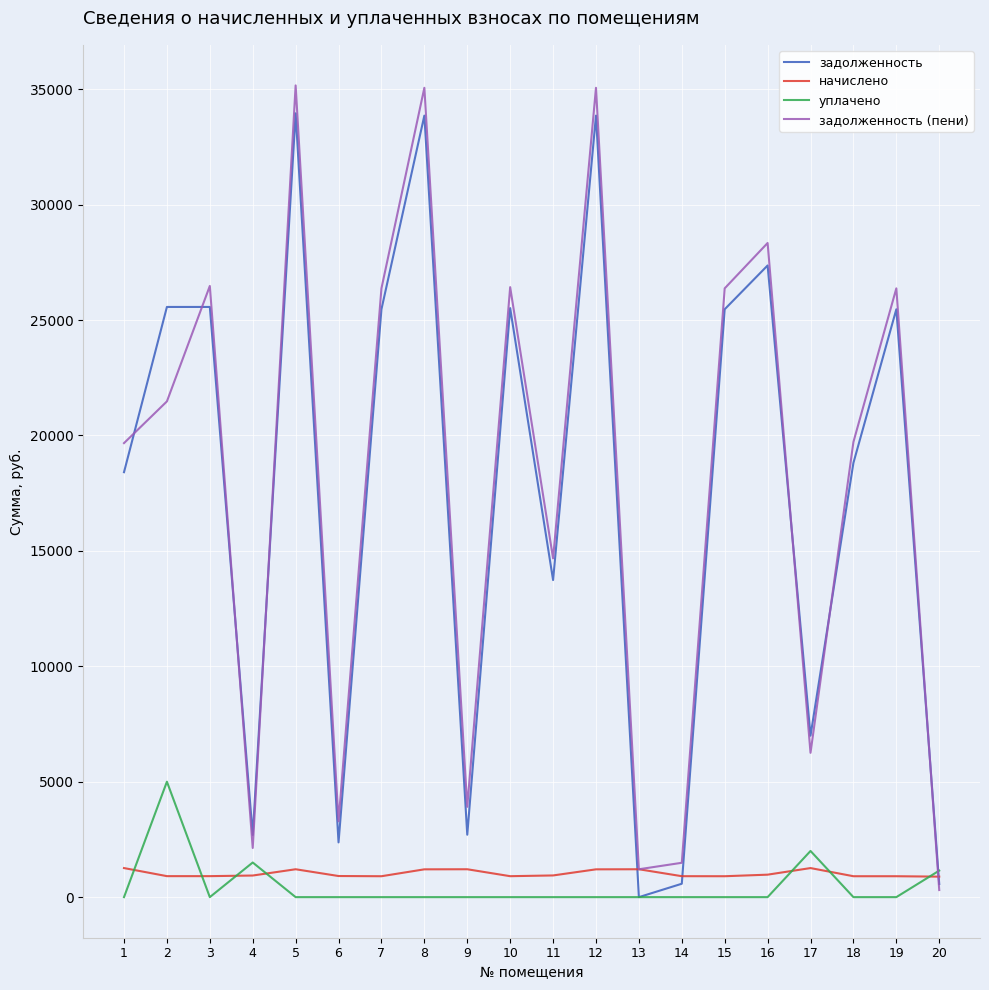

What is the sum of all задолженность (пени) values?

359737.3